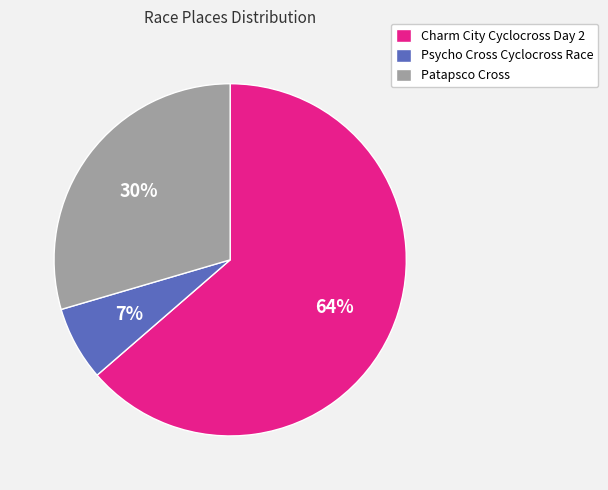

To the nearest percent, what is the difference between the Patapsco Cross and Psycho Cross Cyclocross Race slice percentages?

23%